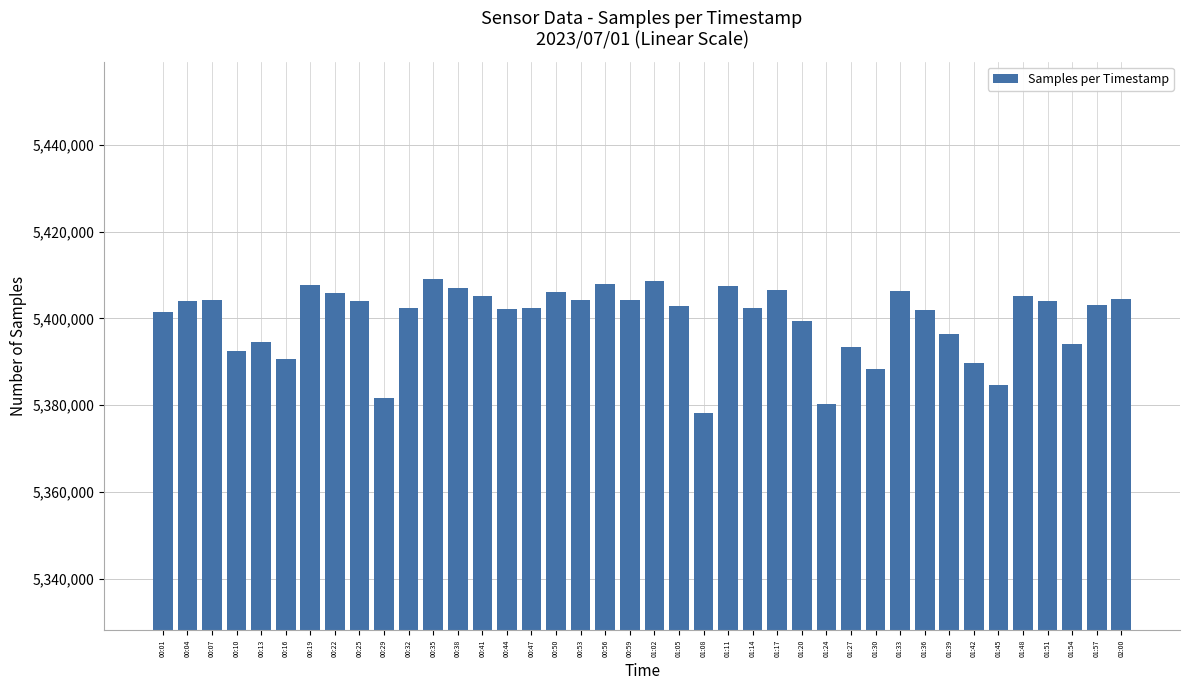

What is the difference between the values at 01:17 and 00:04?

2408